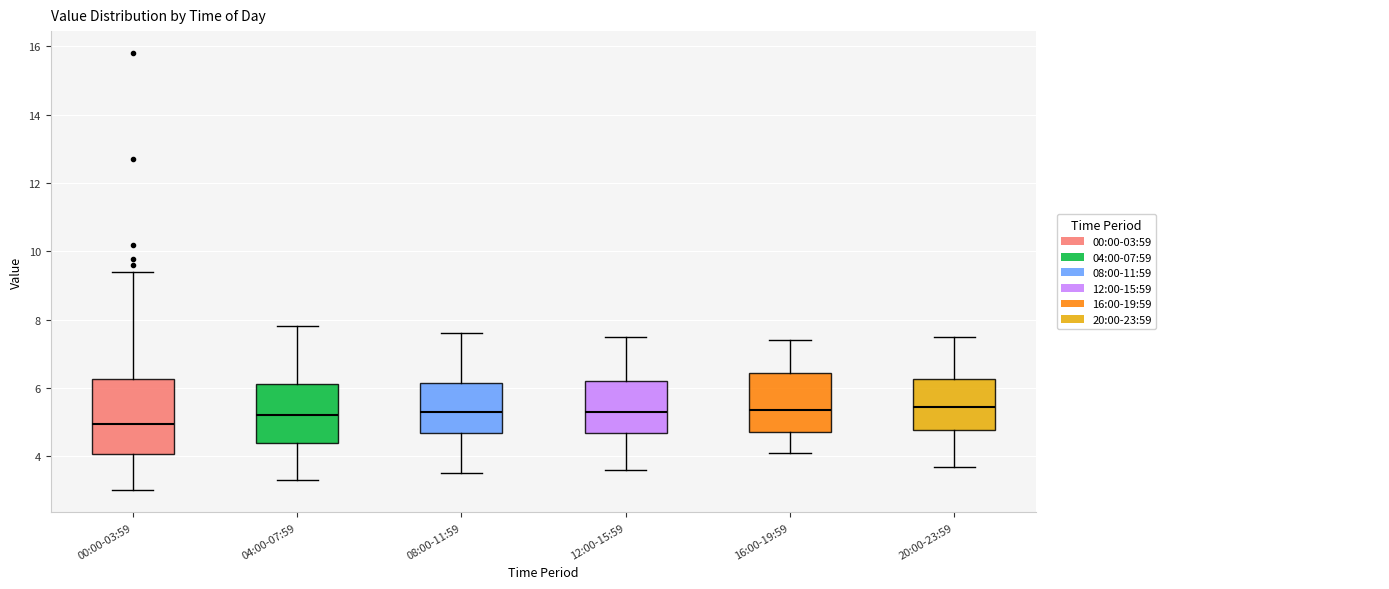

Reading left to right, transcribe this box plot: for each box, give where its median line is, the range the box spans, and where its two whiskers end, as read against the y-axis. The values are not printed on the chart, so give them approximately, as read against the axis.

00:00-03:59: median 5.0, box 4.0 to 6.2, whiskers 3.0 to 9.4
04:00-07:59: median 5.2, box 4.4 to 6.2, whiskers 3.4 to 7.8
08:00-11:59: median 5.4, box 4.6 to 6.2, whiskers 3.6 to 7.6
12:00-15:59: median 5.4, box 4.6 to 6.2, whiskers 3.6 to 7.6
16:00-19:59: median 5.4, box 4.8 to 6.4, whiskers 4.2 to 7.4
20:00-23:59: median 5.4, box 4.8 to 6.2, whiskers 3.8 to 7.6